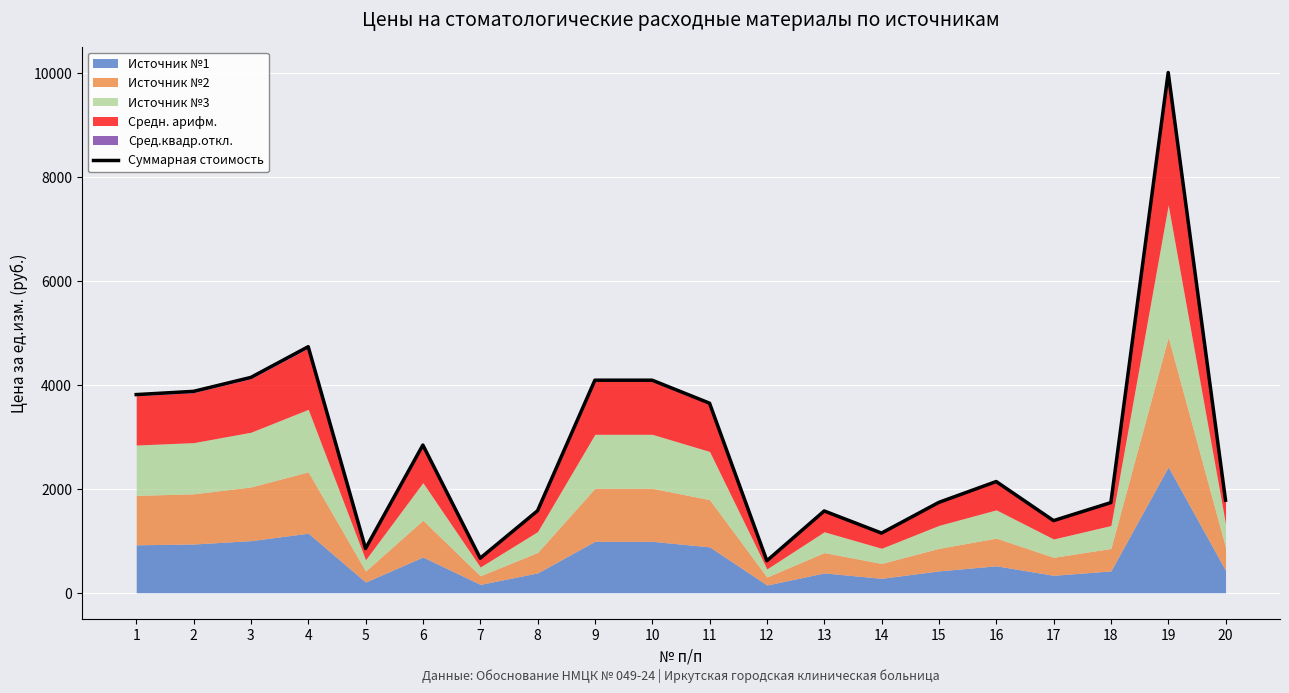

Approximately how many times larger is the value at 2 compared to 17?

2.8